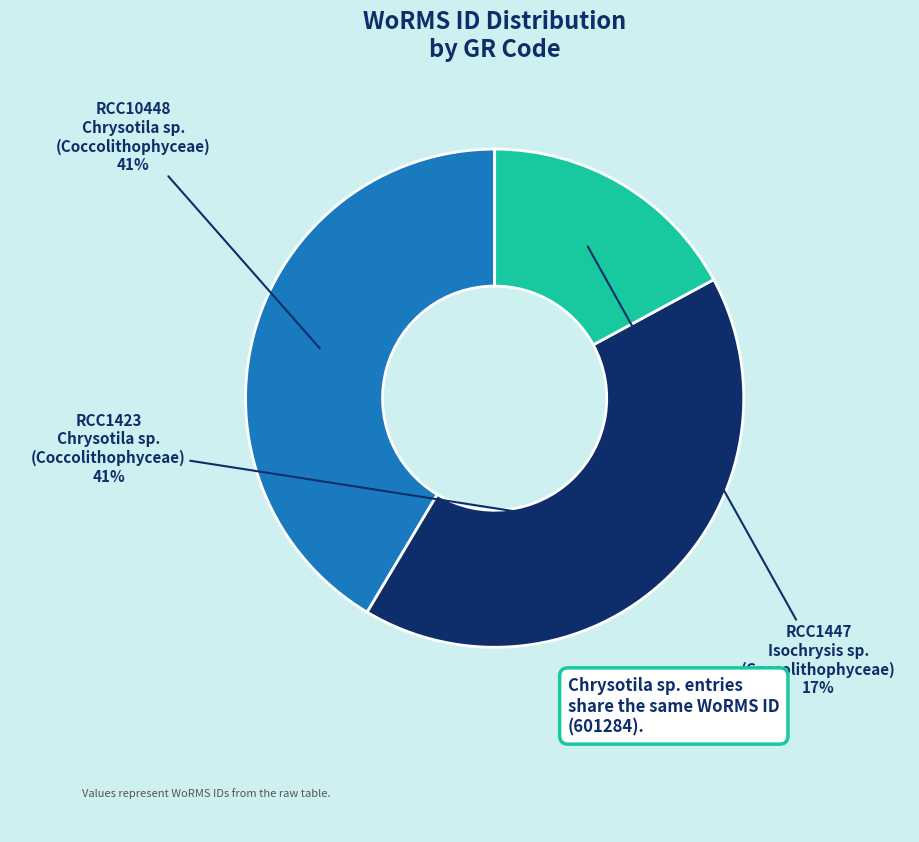

Is there any slice that represents more than half of the pie?

No